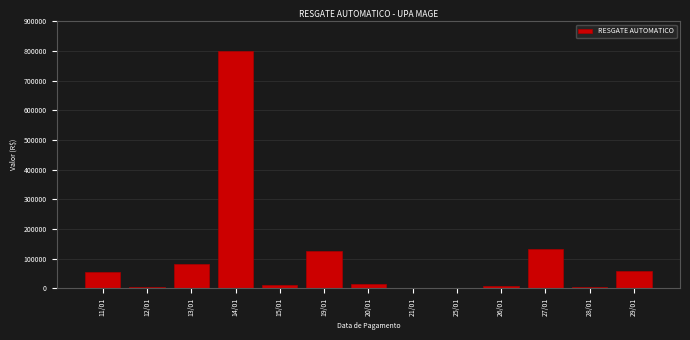

Is it true that the value at 19/01 is 207851.8?

False